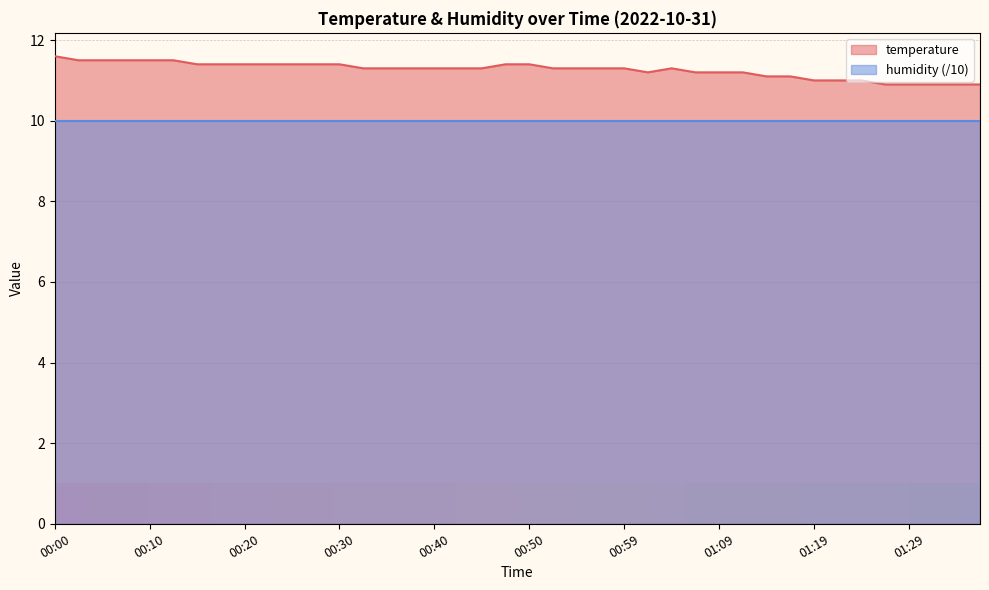

What is the difference between the maximum and minimum values?

0.7